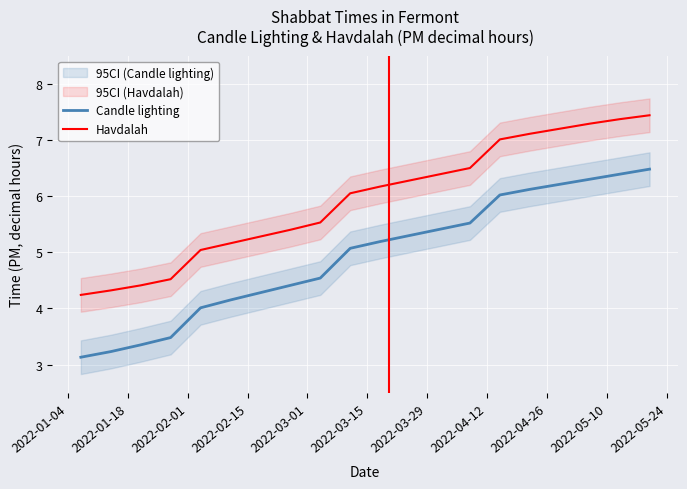

True or false: Havdalah and Candle lighting intersect in this chart.

False